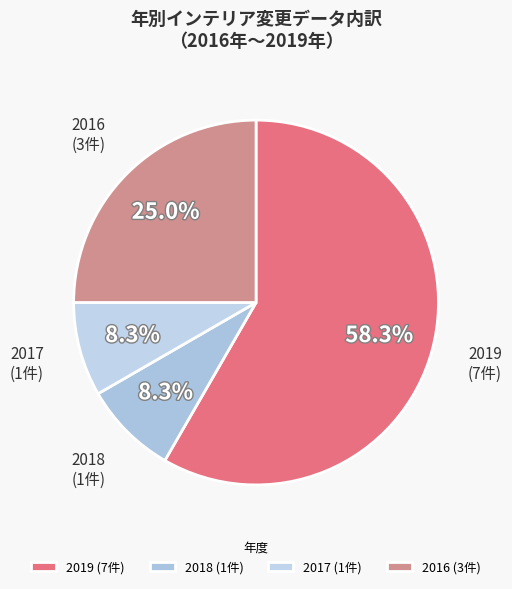

What is the total percentage of 2019 (7件) and 2018 (1件)?

66.7%